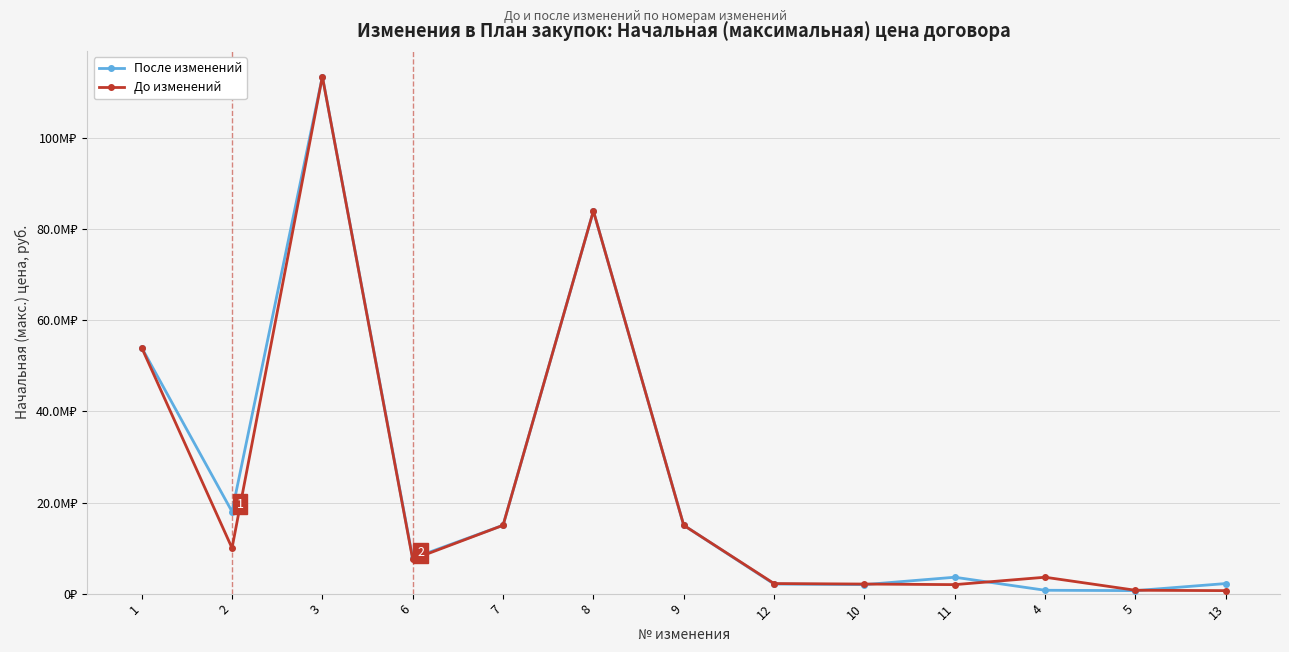

What value does the До изменений series have at 9?

15000000.0